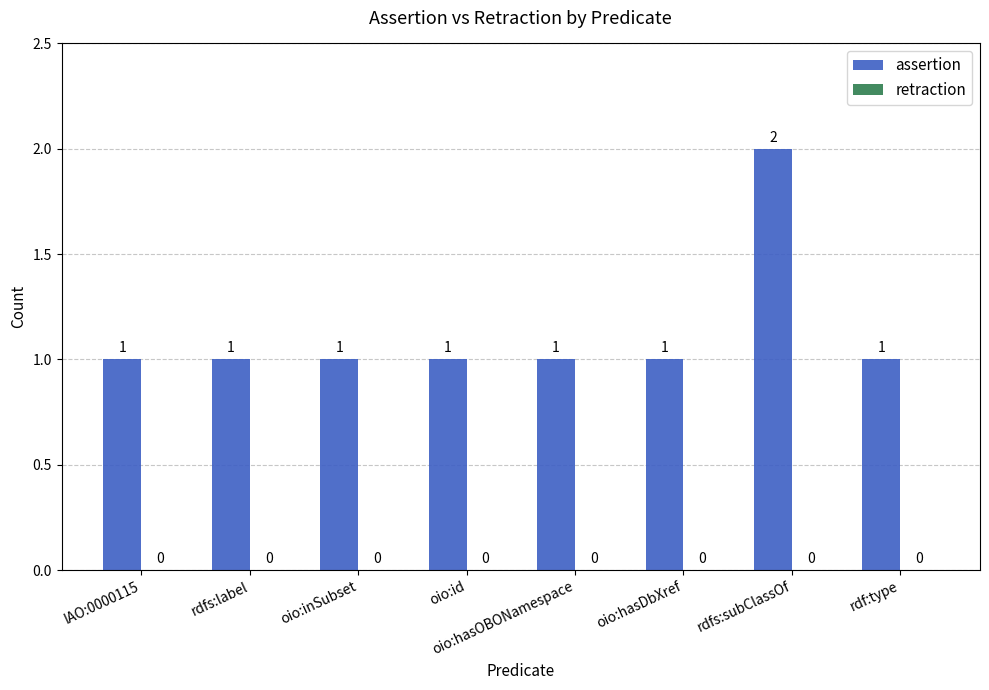

At which category does the chart reach its peak across all series?

rdfs:subClassOf